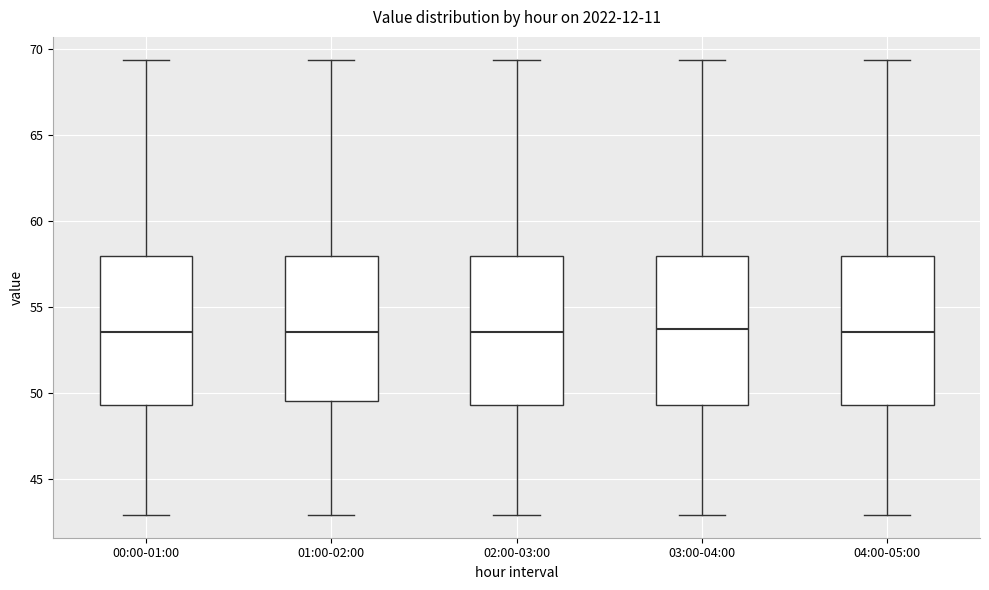

Reading left to right, read every box against the y-axis: the position of its median line, the range the box covers, and the ends of its whiskers. The values are not printed on the chart, so give them approximately, as read against the axis.

00:00-01:00: median 53.5, box 49.5 to 58.0, whiskers 43.0 to 69.5
01:00-02:00: median 53.5, box 49.5 to 58.0, whiskers 43.0 to 69.5
02:00-03:00: median 53.5, box 49.5 to 58.0, whiskers 43.0 to 69.5
03:00-04:00: median 53.5, box 49.5 to 58.0, whiskers 43.0 to 69.5
04:00-05:00: median 53.5, box 49.5 to 58.0, whiskers 43.0 to 69.5